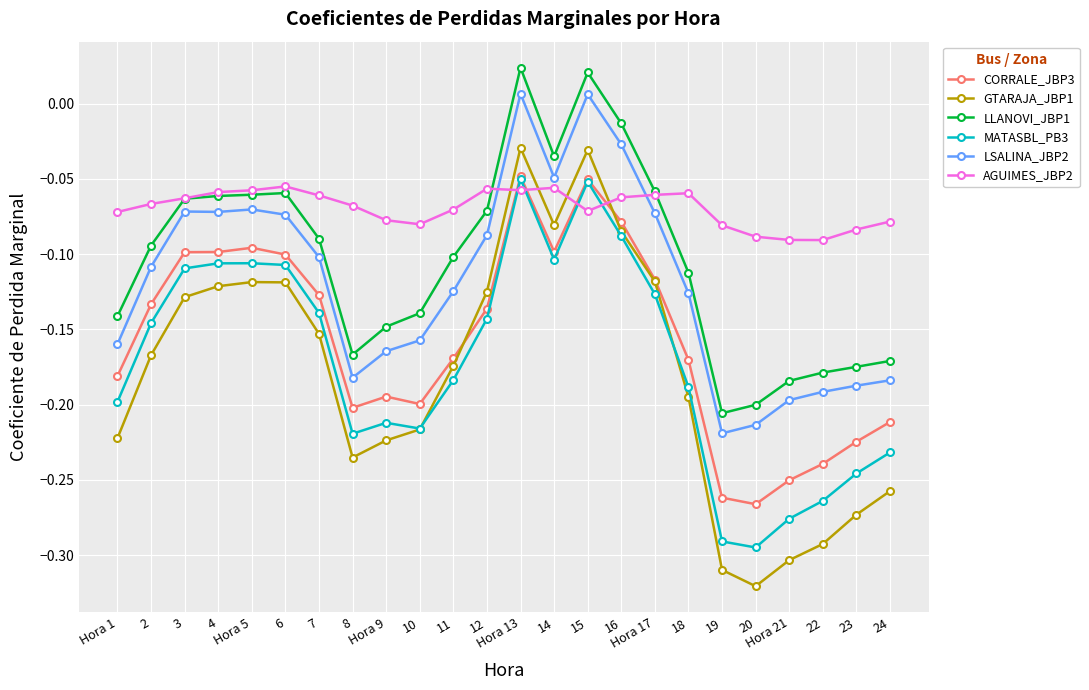

What is the sum of all LSALINA_JBP2 values?

-2.8